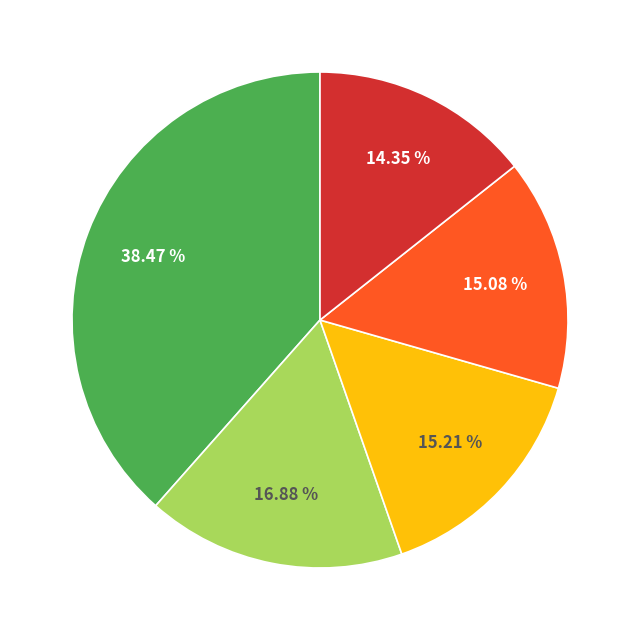

Is there a majority slice in this chart?

No